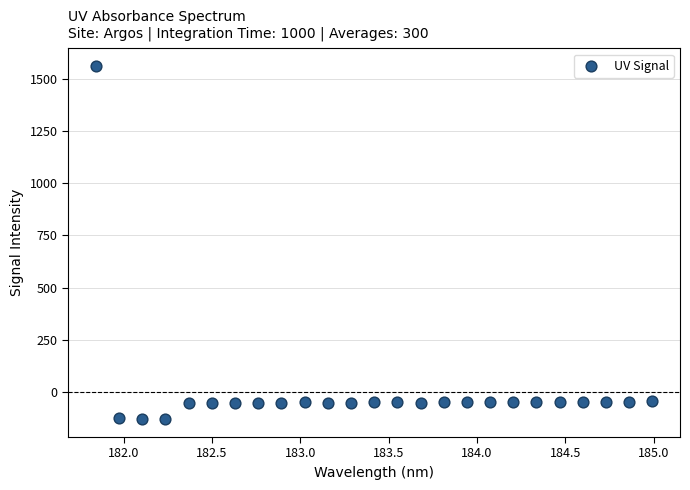

What is the range of Y values (max minus min)?

1694.6